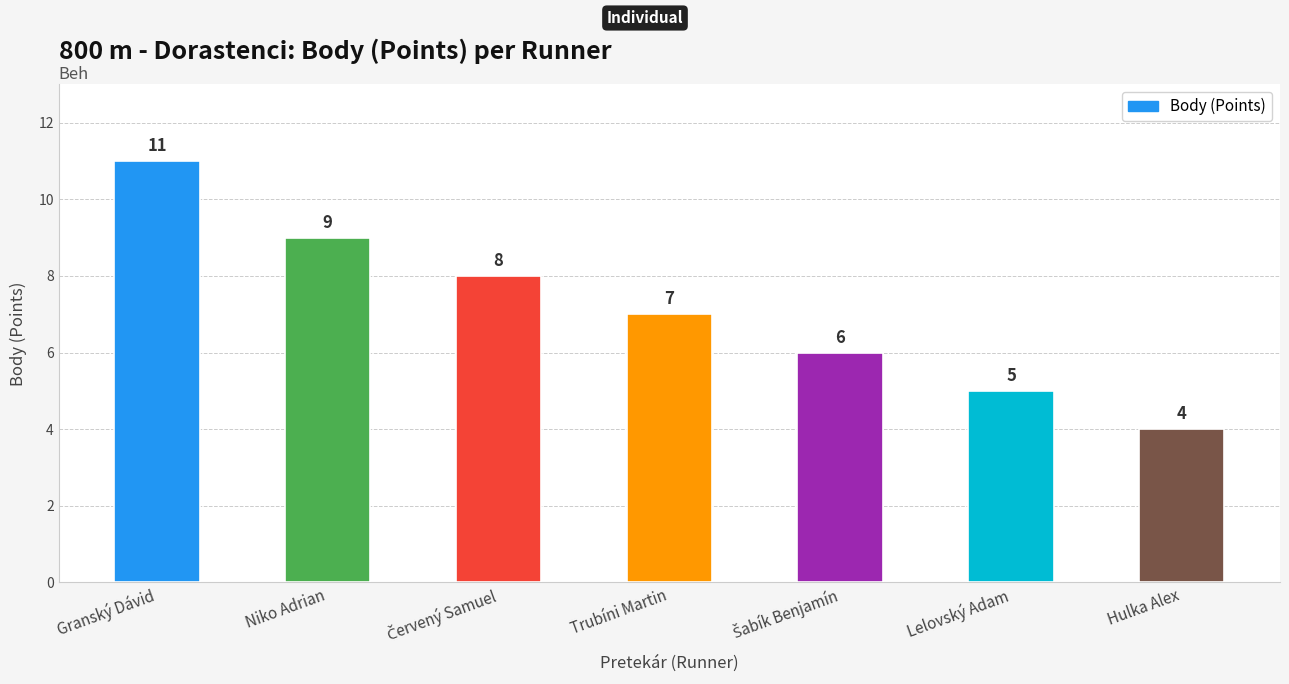

Approximately how many times larger is the value at Granský Dávid compared to Lelovský Adam?

2.2